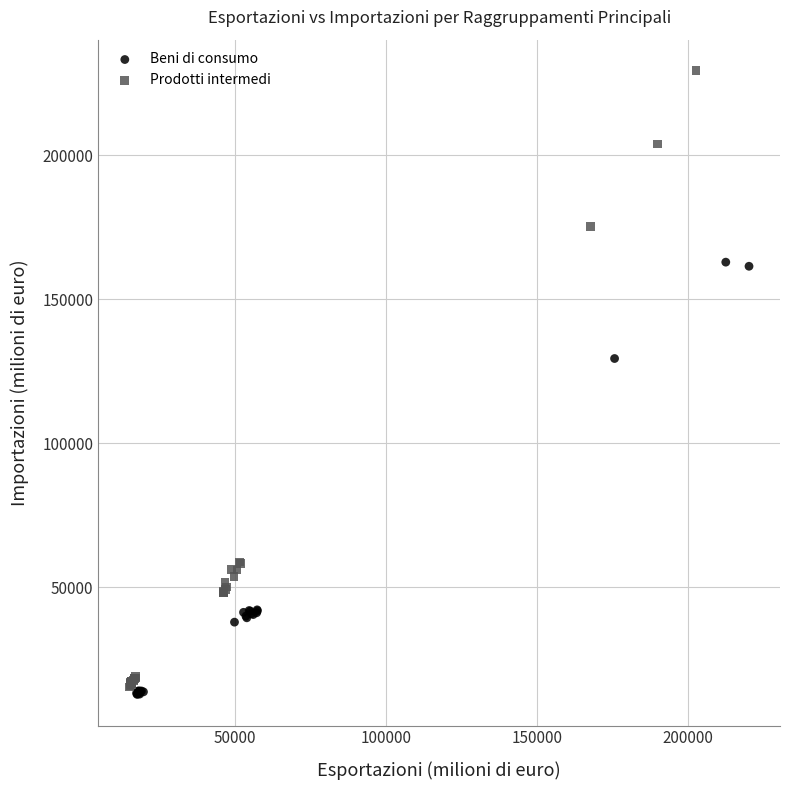

Which series reaches the maximum Y coordinate?

Prodotti intermedi